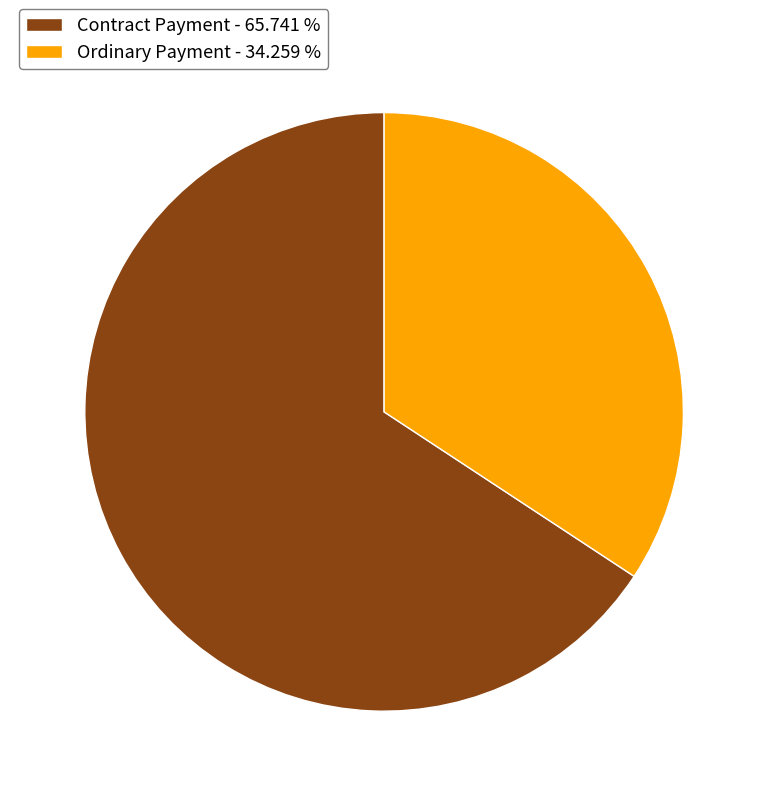

How many segments does this pie chart have?

2